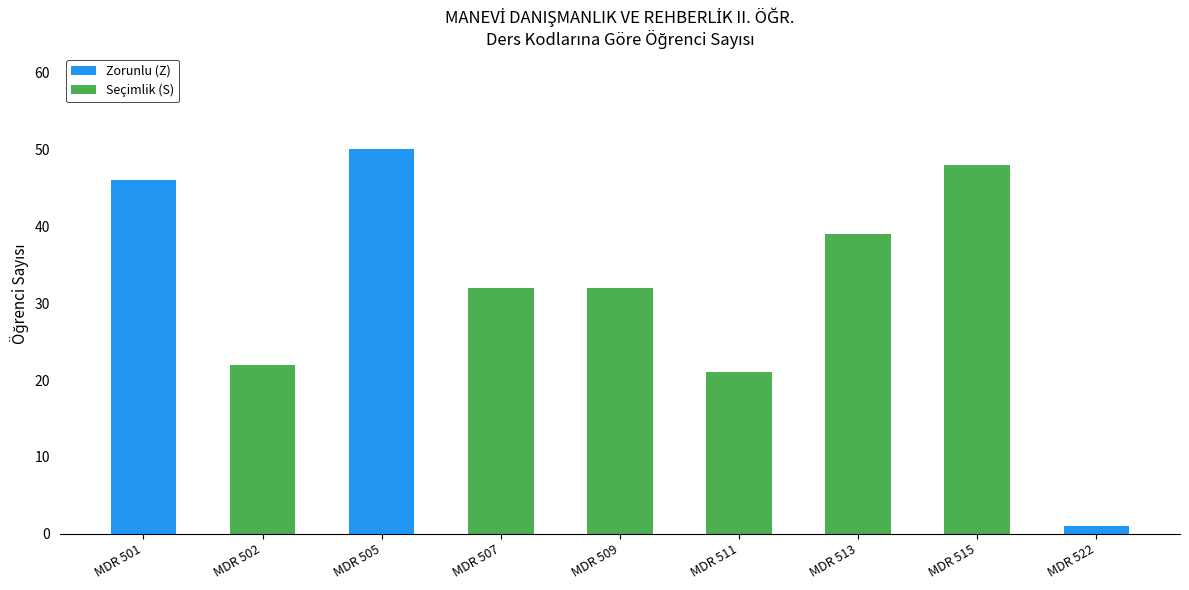

What is the sum of all Zorunlu (Z) values?

97